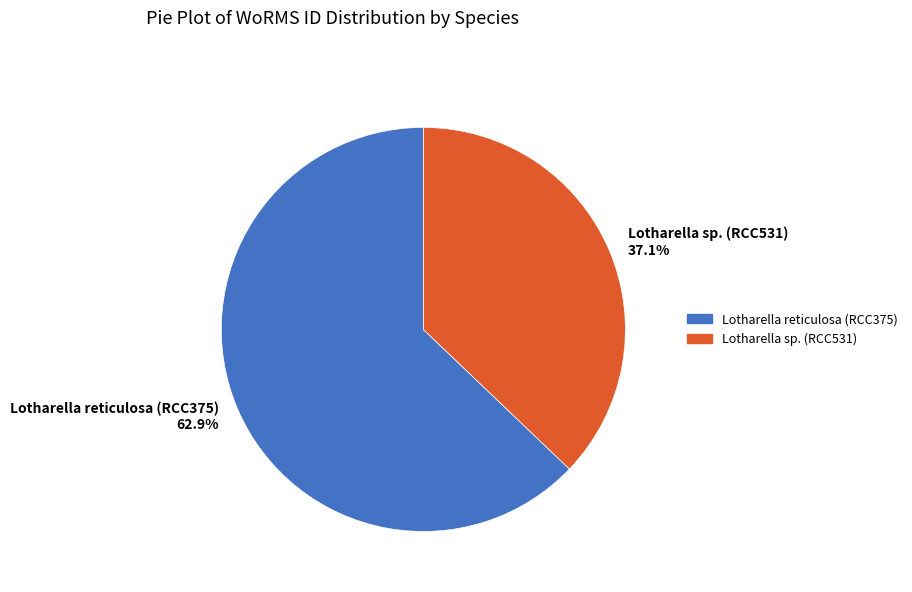

Is there any slice that represents more than half of the pie?

Yes